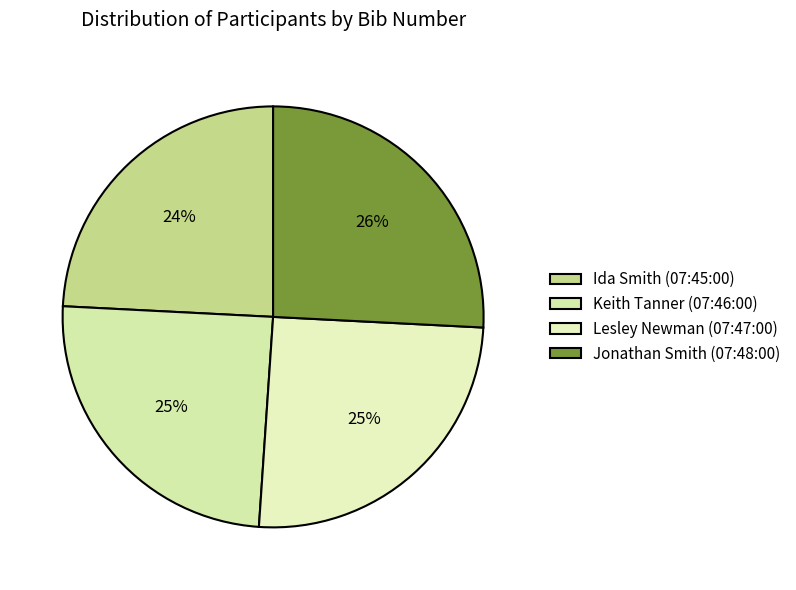

What percentage do Lesley Newman (07:47:00) and Jonathan Smith (07:48:00) together represent?

51.1%